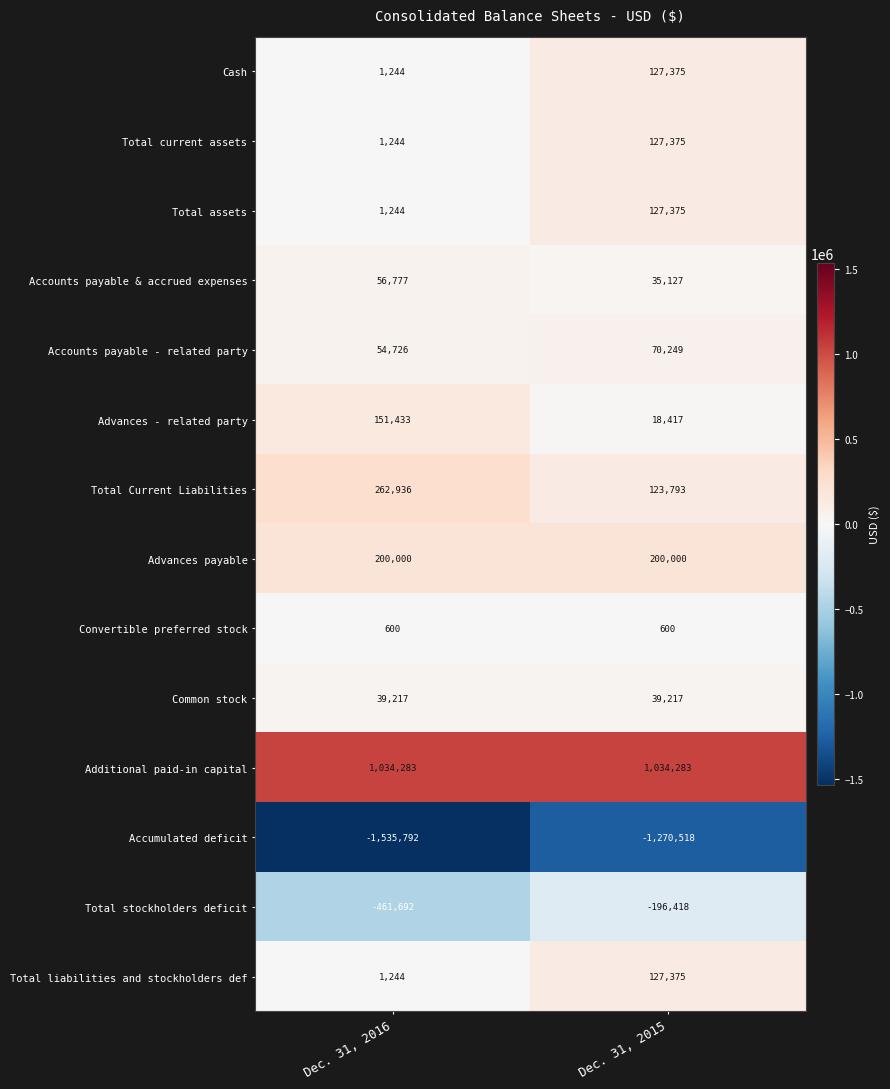

Reading right to left, what are all the values shown in this chart?

Cash: Dec. 31, 2015=127375	Dec. 31, 2016=1244
Total current assets: Dec. 31, 2015=127375	Dec. 31, 2016=1244
Total assets: Dec. 31, 2015=127375	Dec. 31, 2016=1244
Accounts payable & accrued expenses: Dec. 31, 2015=35127	Dec. 31, 2016=56777
Accounts payable - related party: Dec. 31, 2015=70249	Dec. 31, 2016=54726
Advances - related party: Dec. 31, 2015=18417	Dec. 31, 2016=151433
Total Current Liabilities: Dec. 31, 2015=123793	Dec. 31, 2016=262936
Advances payable: Dec. 31, 2015=200000	Dec. 31, 2016=200000
Convertible preferred stock: Dec. 31, 2015=600	Dec. 31, 2016=600
Common stock: Dec. 31, 2015=39217	Dec. 31, 2016=39217
Additional paid-in capital: Dec. 31, 2015=1034283	Dec. 31, 2016=1034283
Accumulated deficit: Dec. 31, 2015=-1270518	Dec. 31, 2016=-1535792
Total stockholders deficit: Dec. 31, 2015=-196418	Dec. 31, 2016=-461692
Total liabilities and stockholders def: Dec. 31, 2015=127375	Dec. 31, 2016=1244